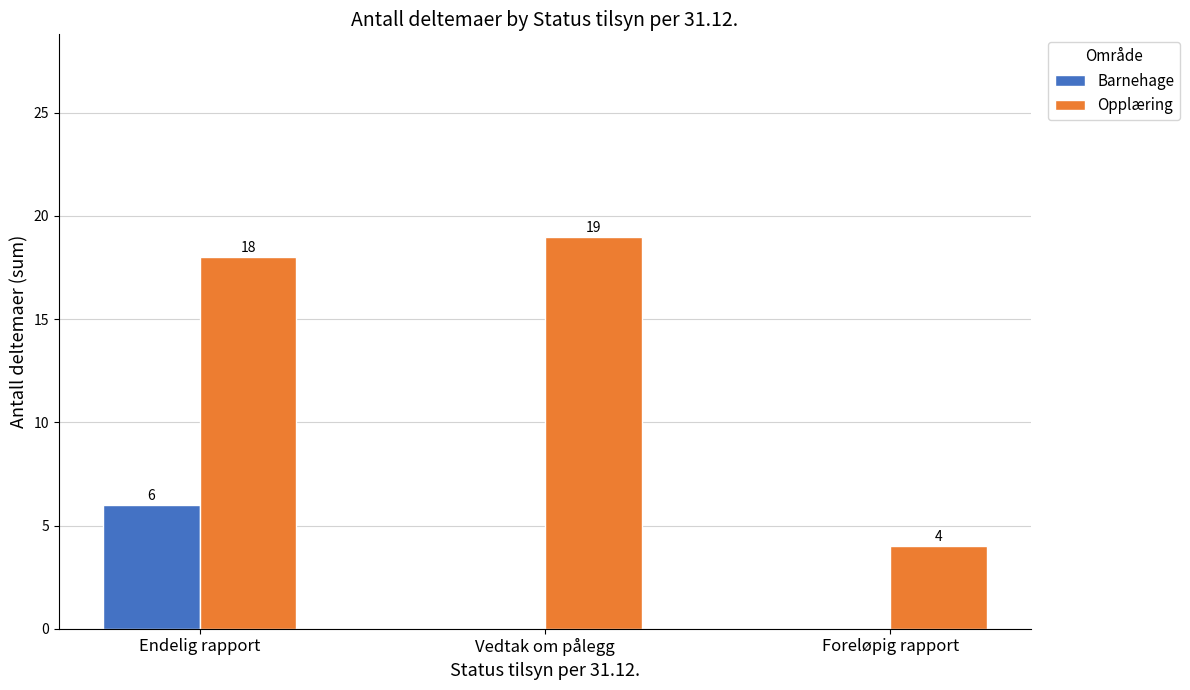

What is the sum of all Opplæring values?

41